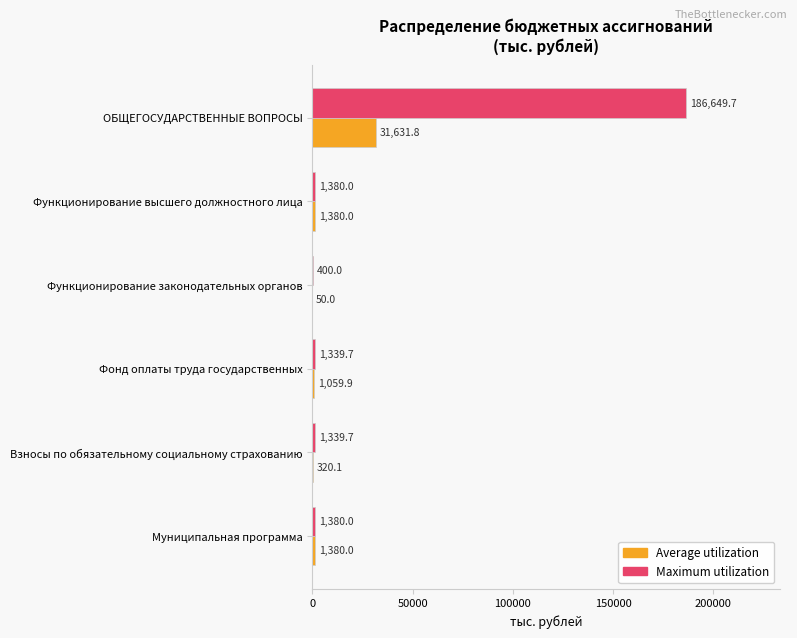

Which series has the largest total across all categories?

Maximum utilization